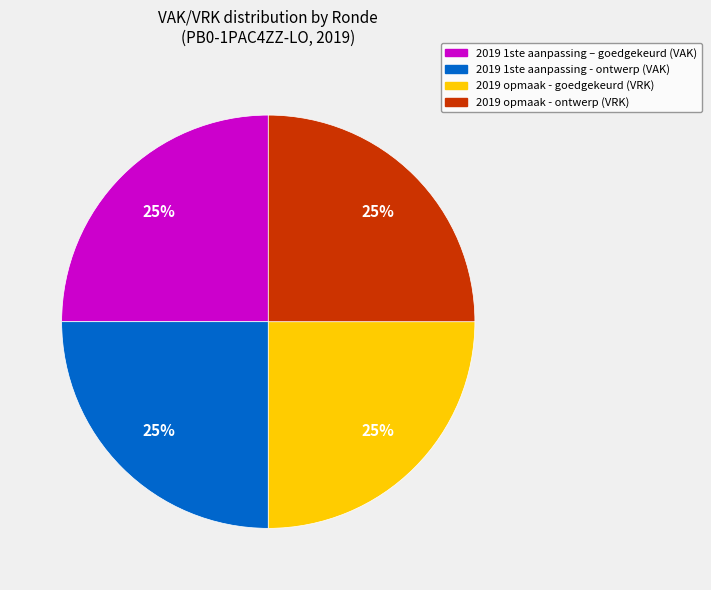

Approximately how many times larger is the value at 2019 opmaak - goedgekeurd compared to 2019 1ste aanpassing - ontwerp?

1.0